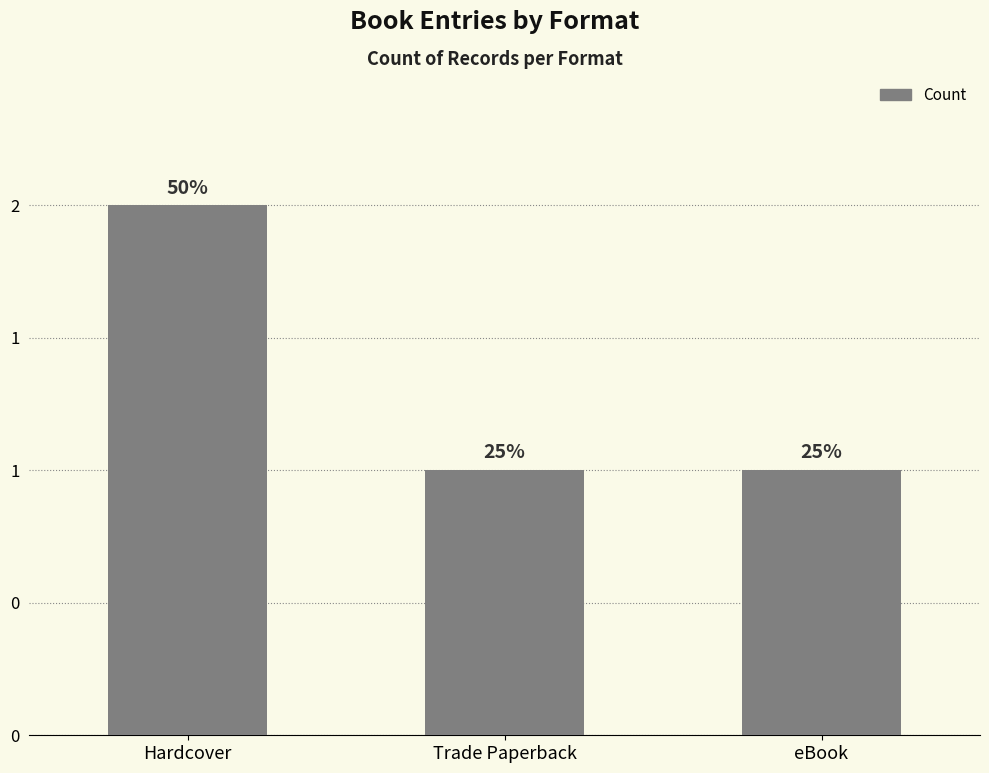

Are the bars horizontal?

No